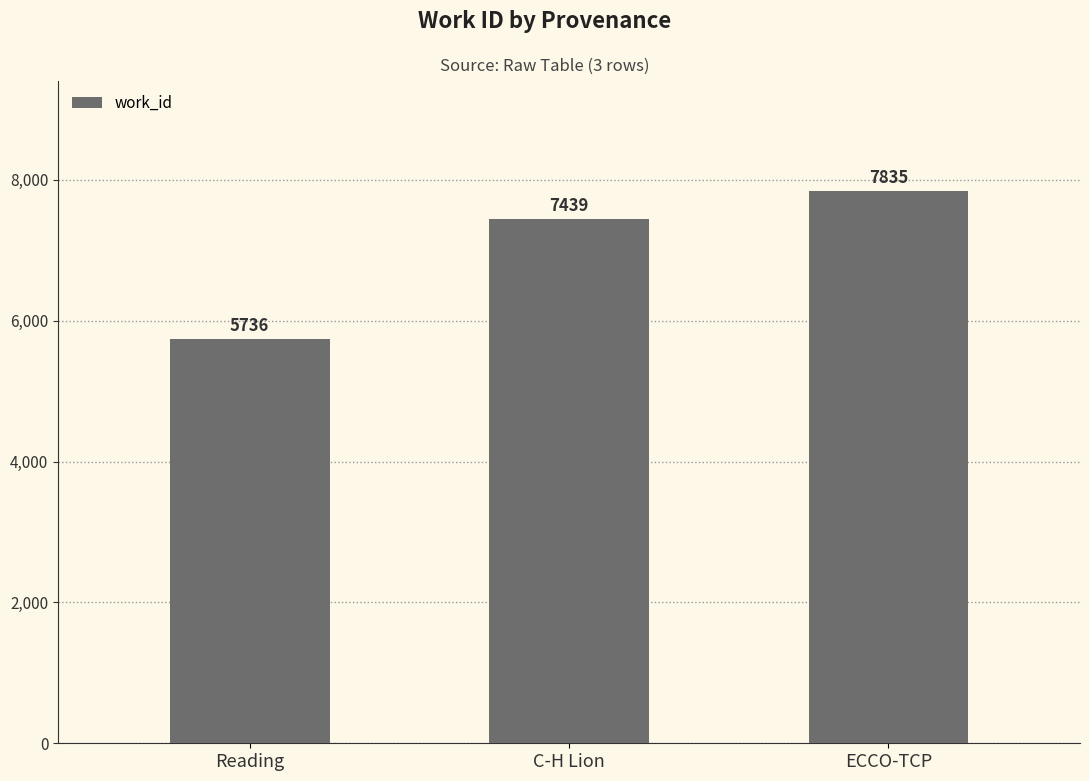

At which label is the value closest to 6785?

C-H Lion